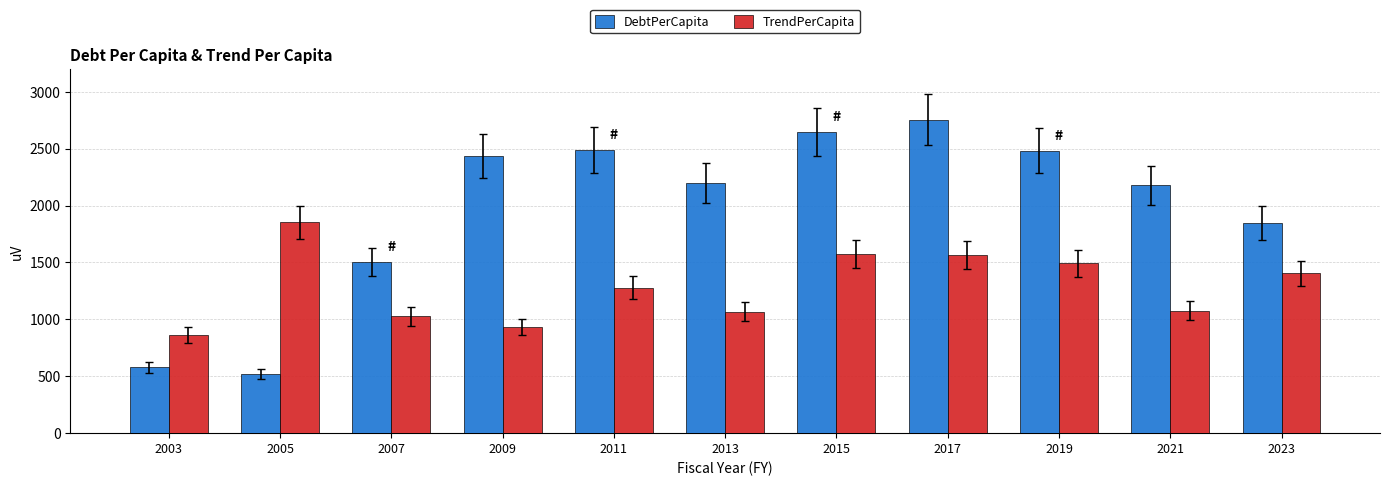

What is the sum of all DebtPerCapita values?

21638.8